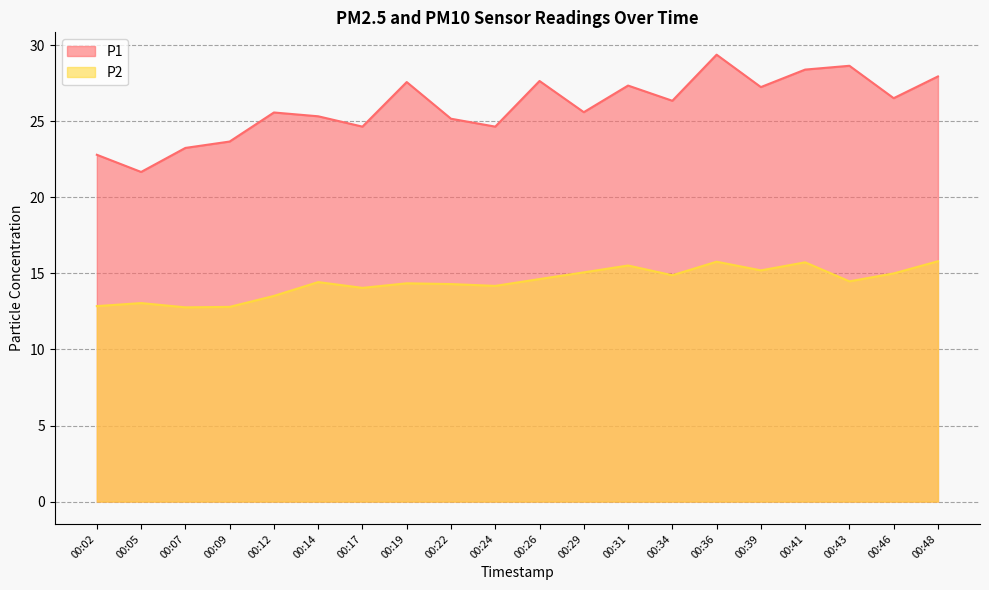

How many lines are shown in the chart?

2